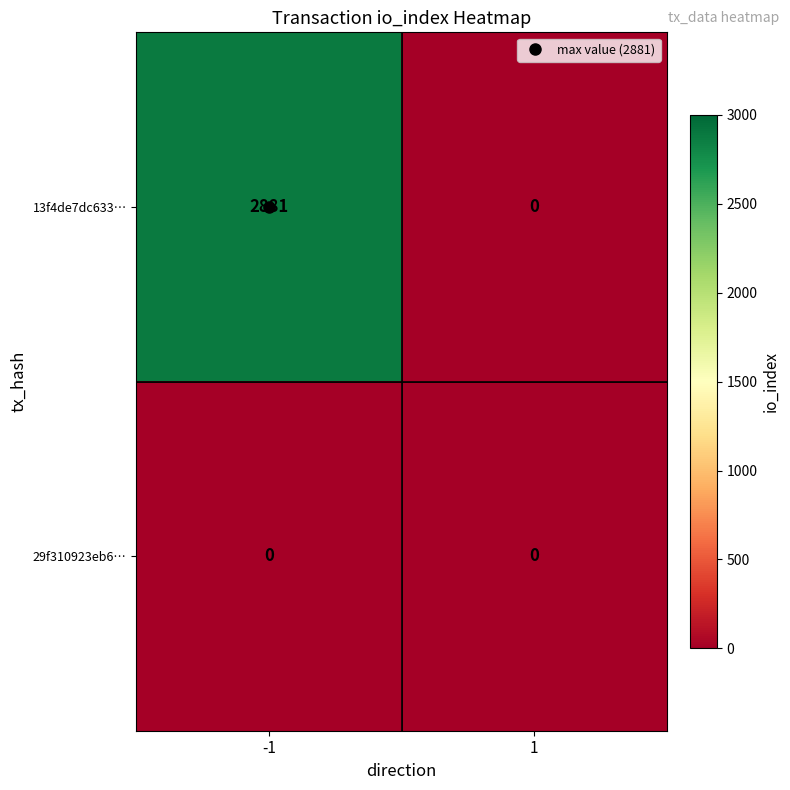

What is the maximum value for 13f4de7dc633…?

2881